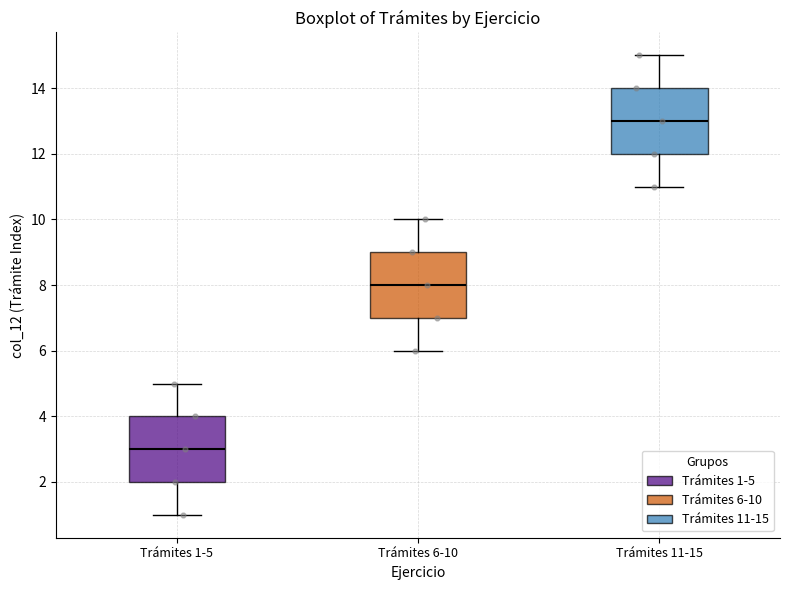

Where is the lower edge of the box for Trámites 1-5 on the y-axis? The values are not printed on the chart, so give them approximately, as read against the axis.

2